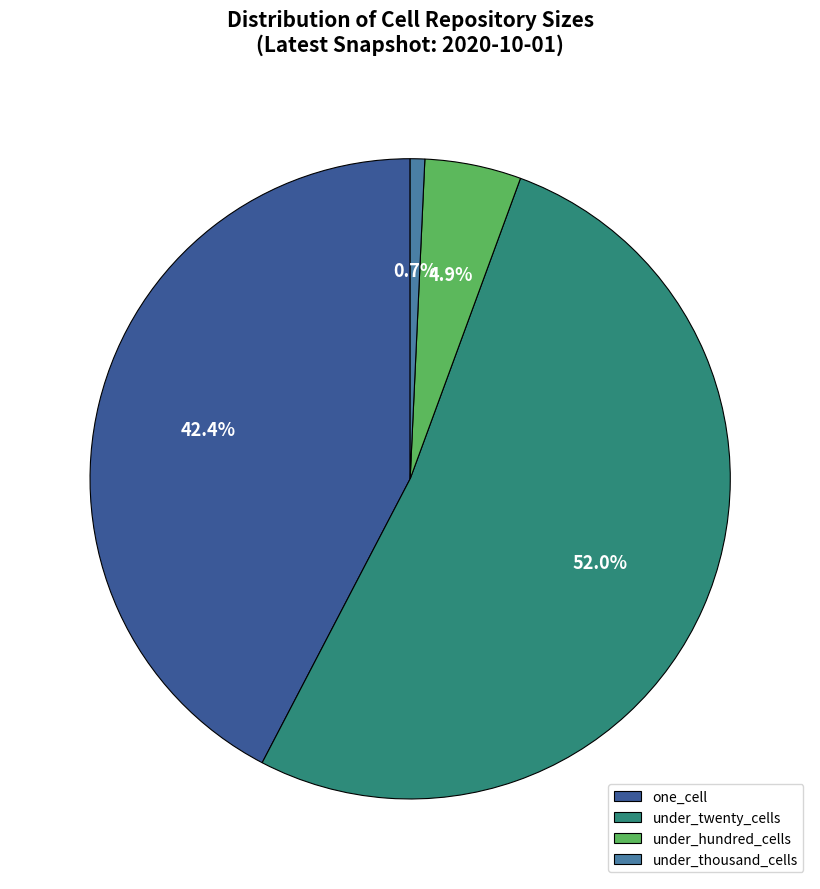

To the nearest percent, what is the combined percentage of under_hundred_cells and under_twenty_cells?

57%